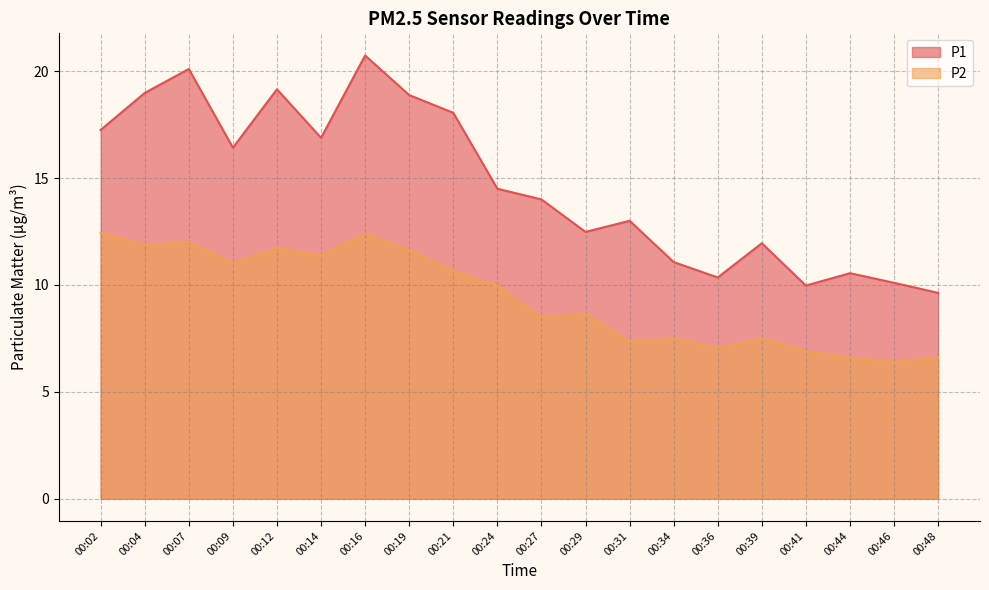

What is the difference between the highest and lowest values at 00:04?

7.1